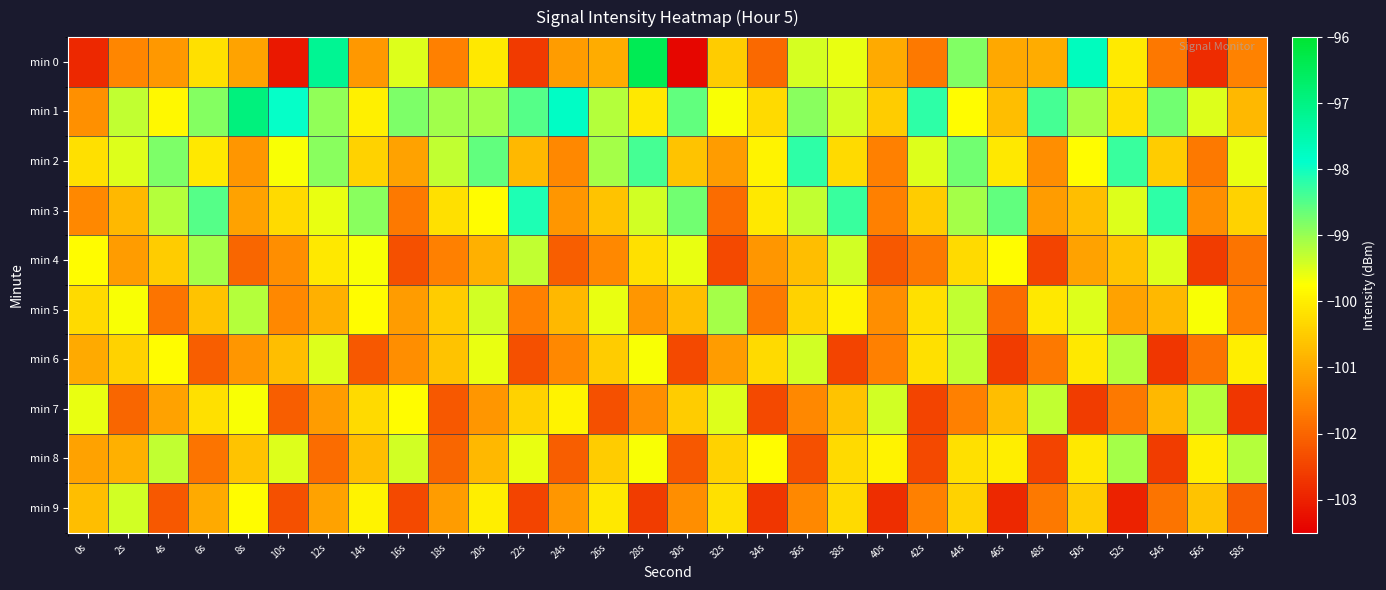

How many distinct data groups are displayed?

10